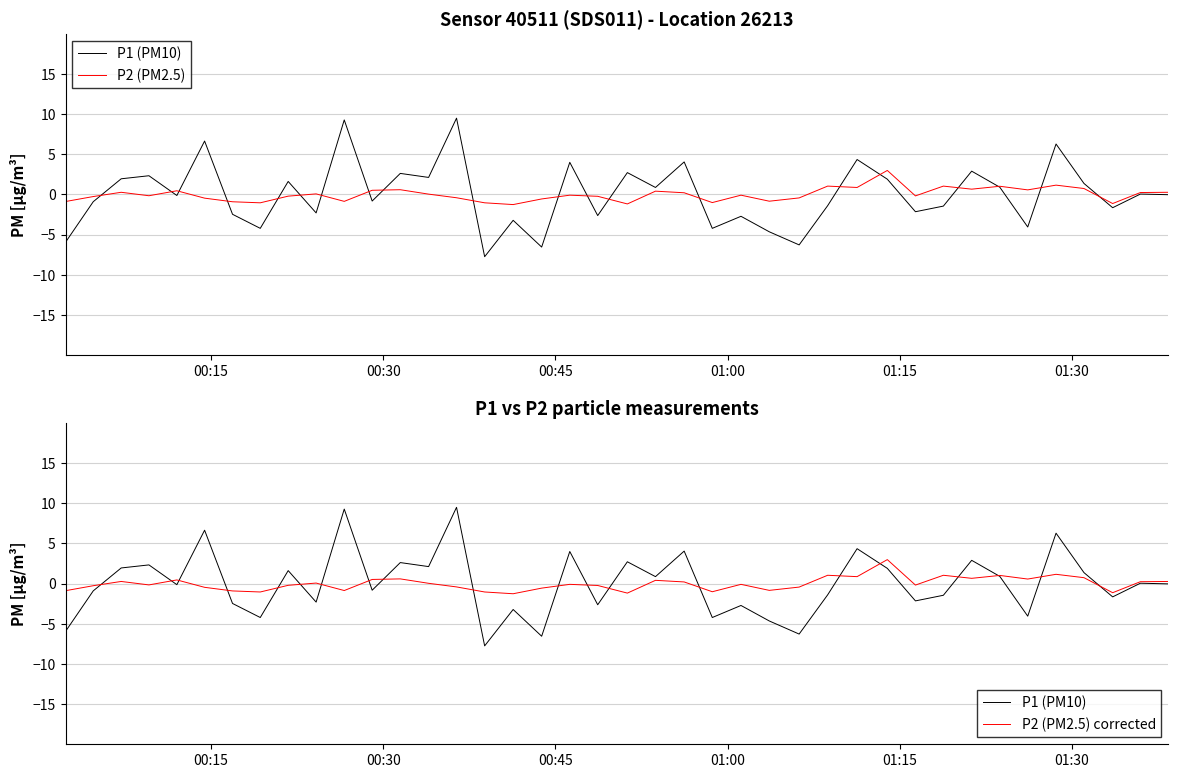

How many data points in P2 (PM2.5) are above 0?

19